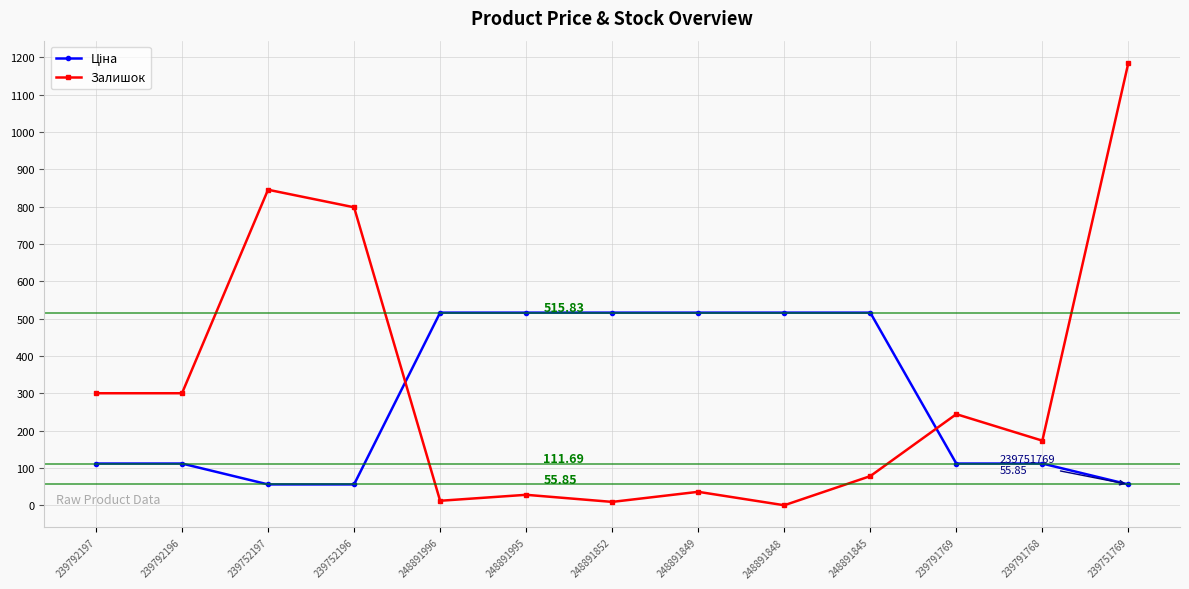

Which series has the widest spread of values?

Залишок